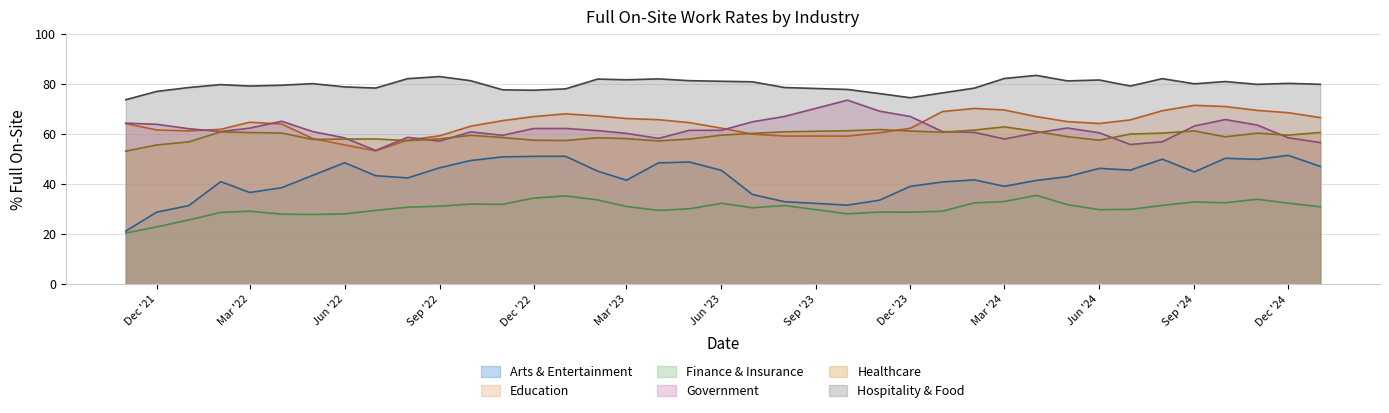

What is the difference between the highest and lowest values at Dec '24?

47.9